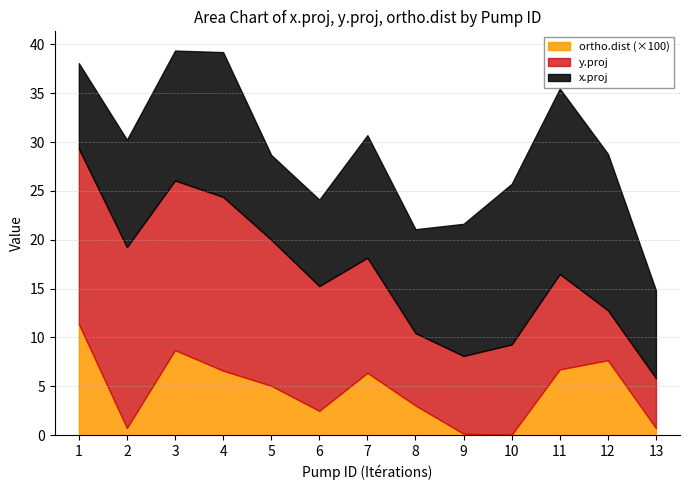

At which label does y.proj first exceed 11?

1